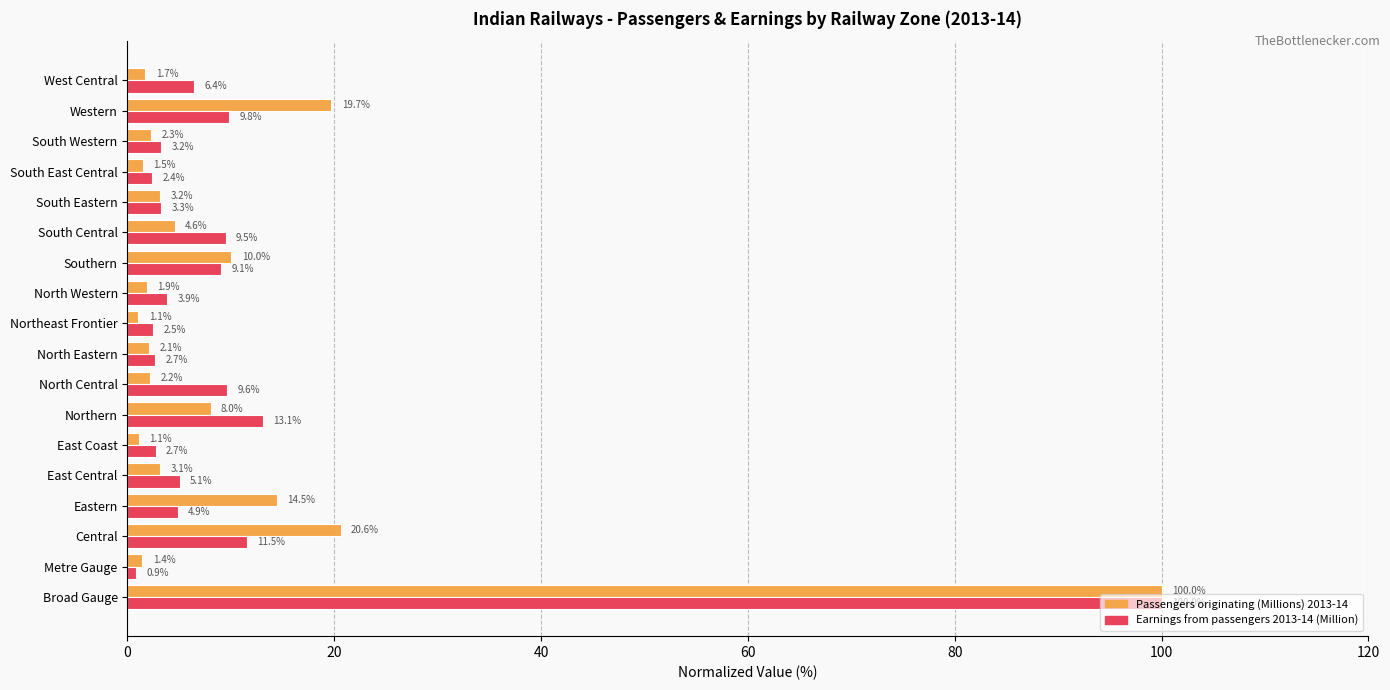

How many values in the Passengers originating (Millions) 2013-14 series are below 3?

9